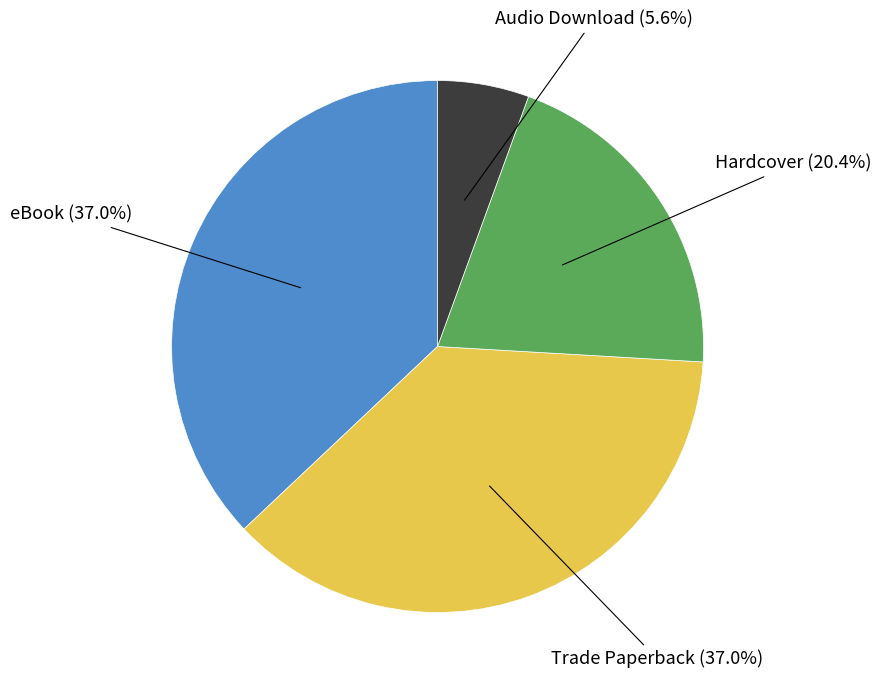

How many slices are in this pie chart?

4